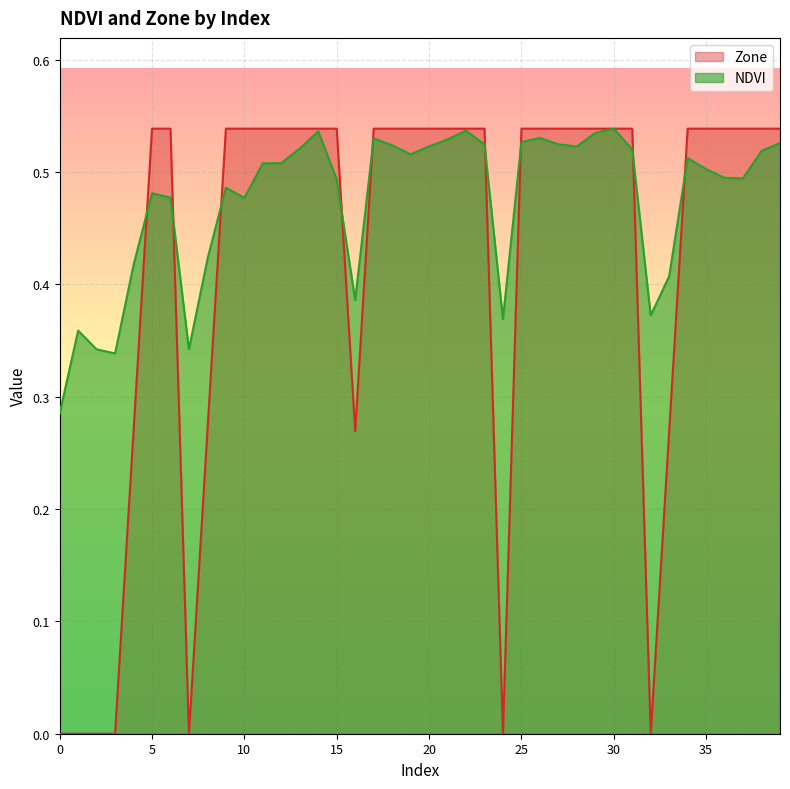

What is the total value across all series at 23?

1.1